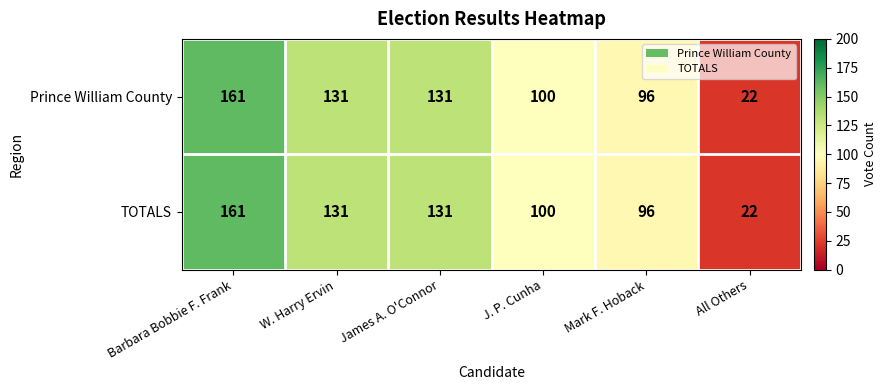

Reading left to right, list all the values displayed in this chart.

Prince William County: Barbara Bobbie F. Frank=161	W. Harry Ervin=131	James A. O'Connor=131	J. P. Cunha=100	Mark F. Hoback=96	All Others=22
TOTALS: Barbara Bobbie F. Frank=161	W. Harry Ervin=131	James A. O'Connor=131	J. P. Cunha=100	Mark F. Hoback=96	All Others=22